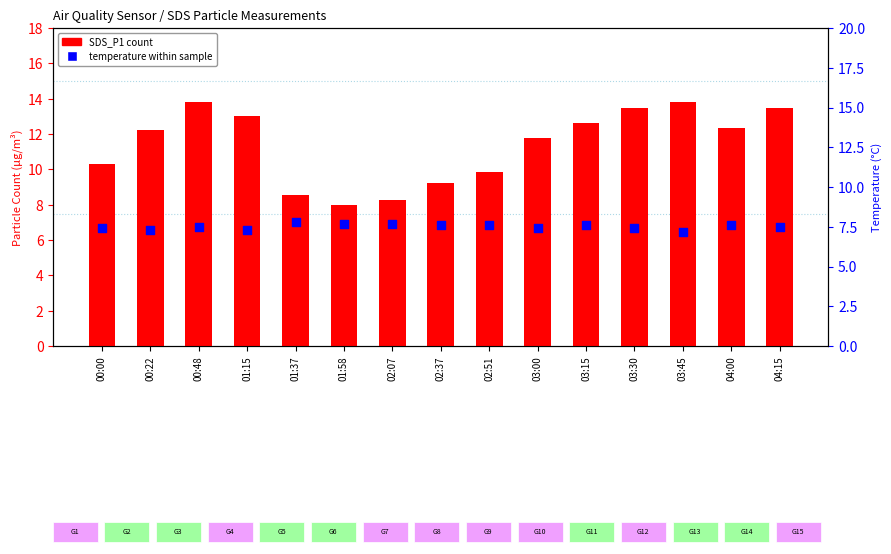

Which series contains the lowest Y value?

temperature within sample